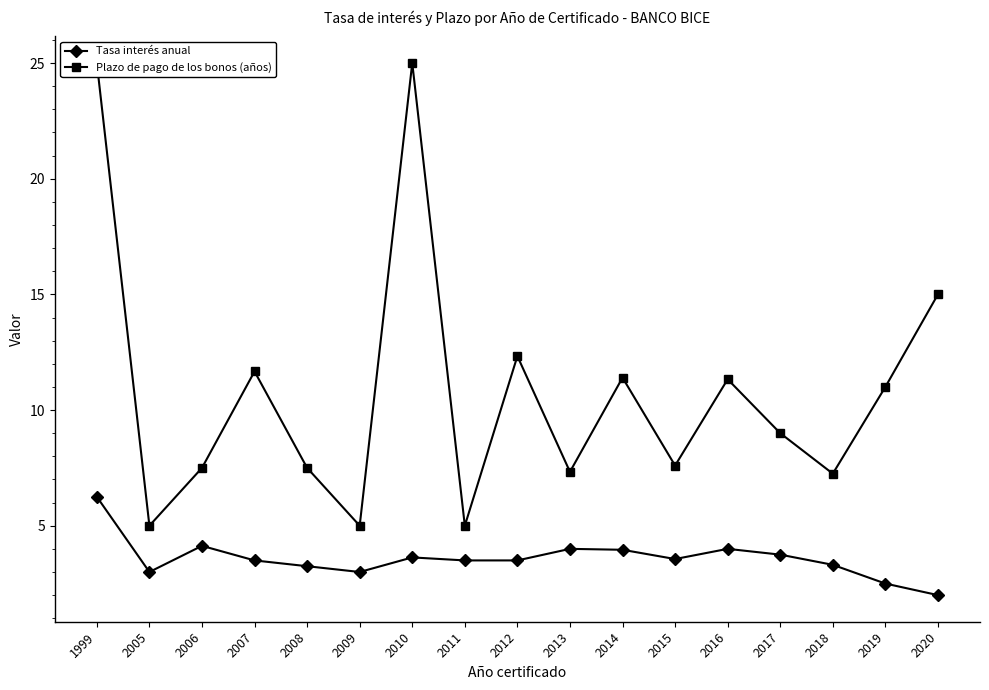

True or false: Tasa interés anual has a value of 0.8 at 2015.

False